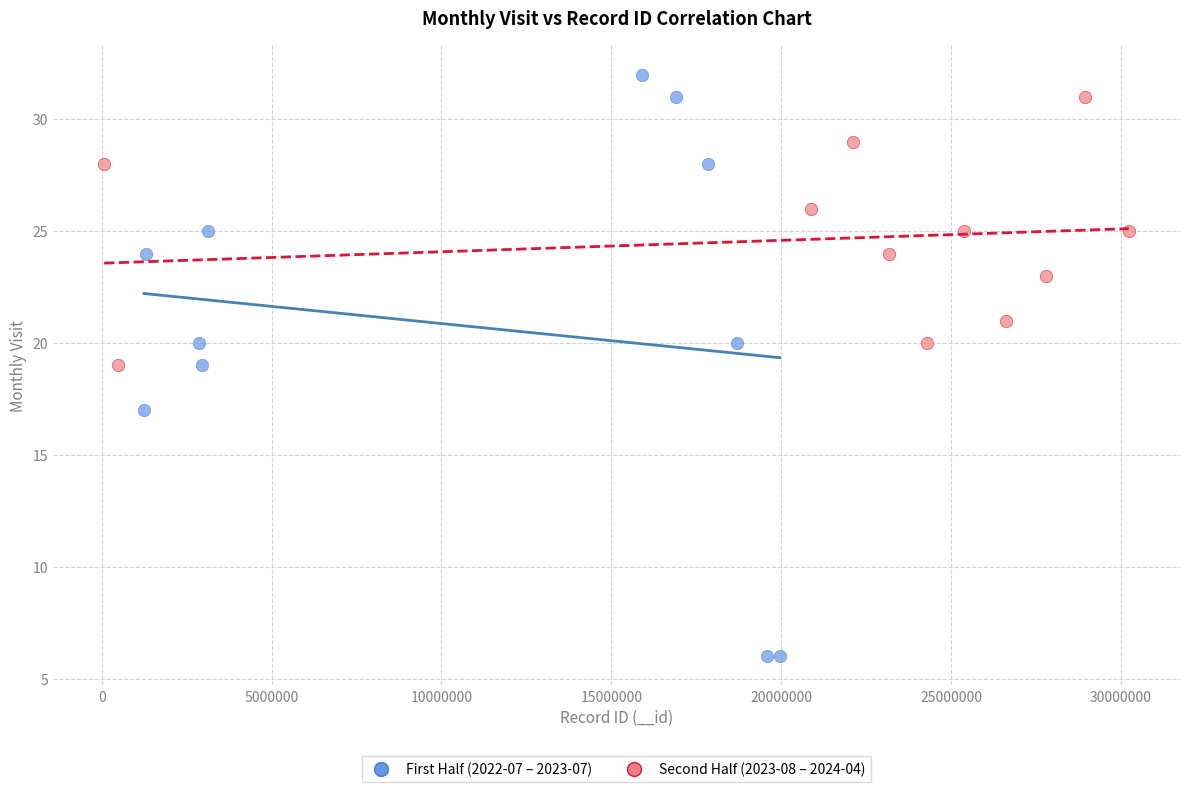

Which series reaches the minimum Y coordinate?

First Half (2022-07 – 2023-07)